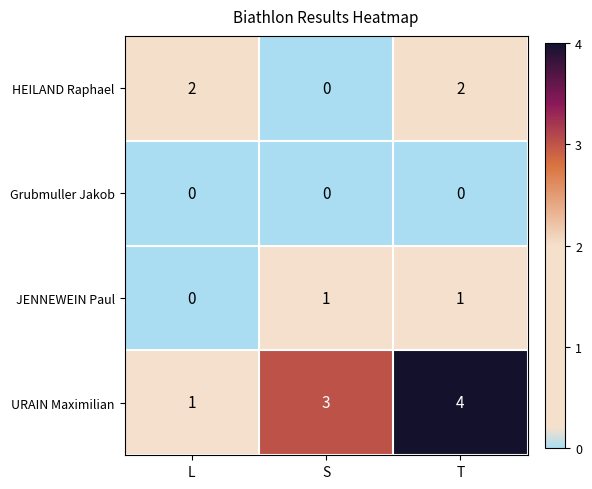

What is the spread (max minus min) of values at T?

4